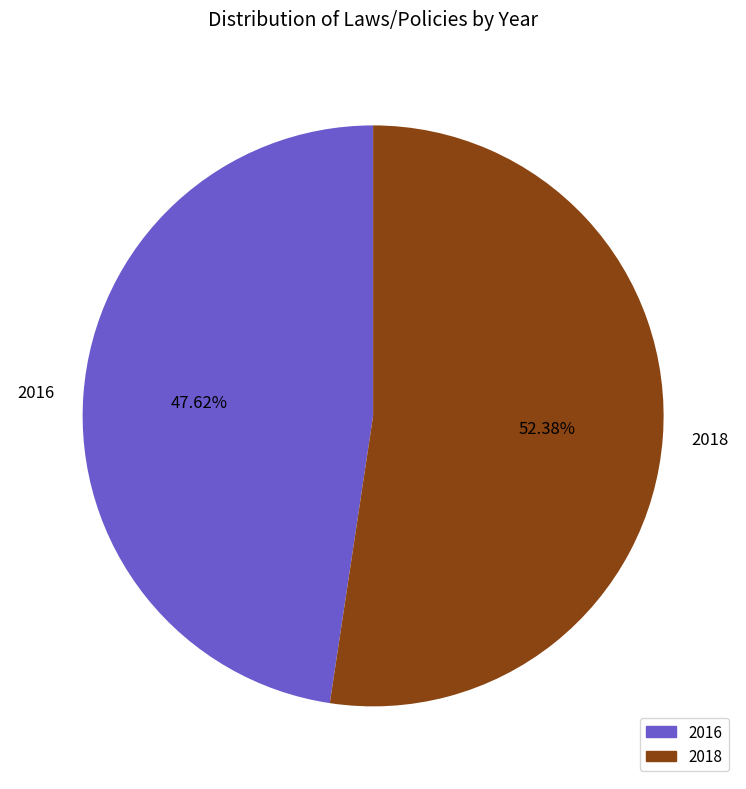

Which category accounts for the majority?

2018